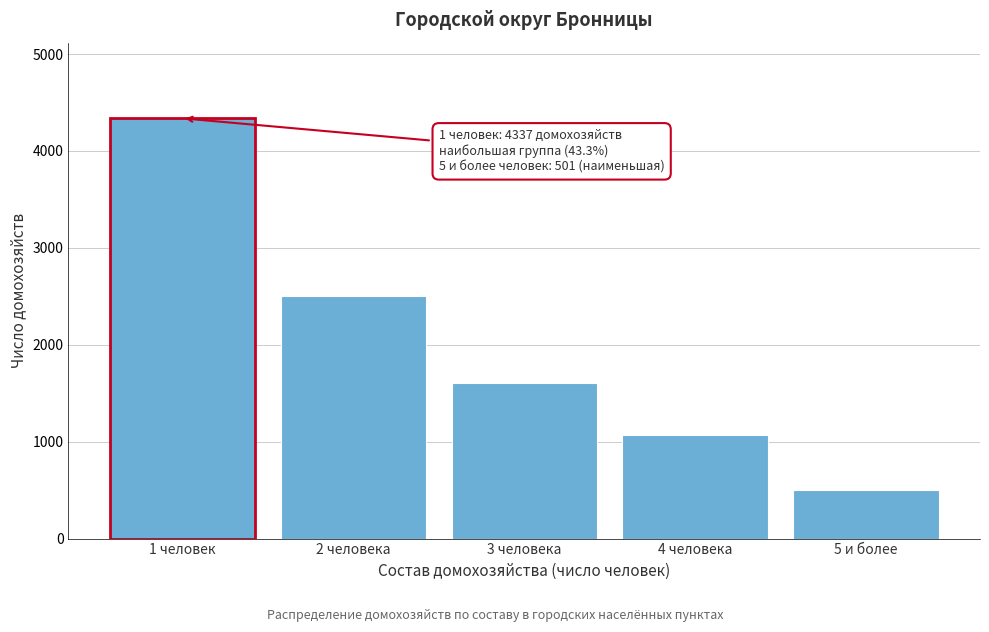

Reading left to right, transcribe all the data shown in this chart.

4337	2504	1609	1072	501